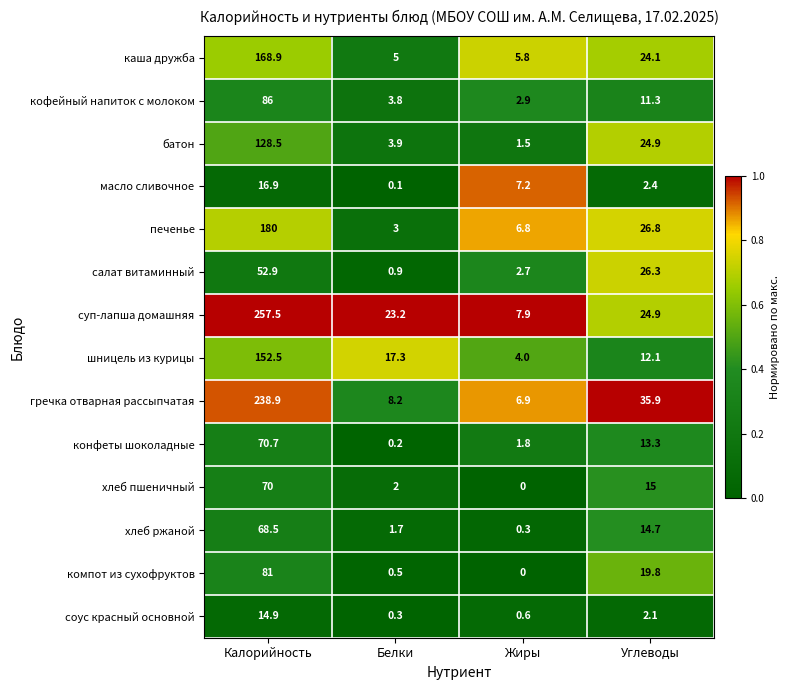

Which series has the widest spread of values?

суп-лапша домашняя